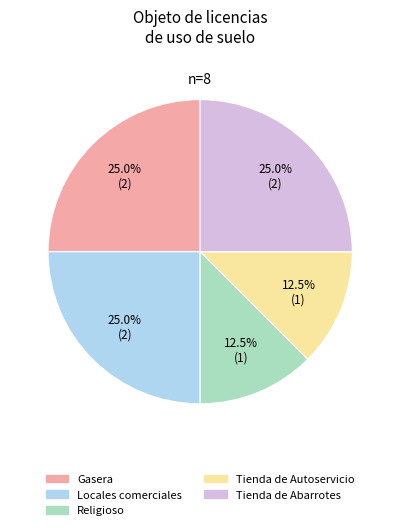

Does any single category account for the majority?

No